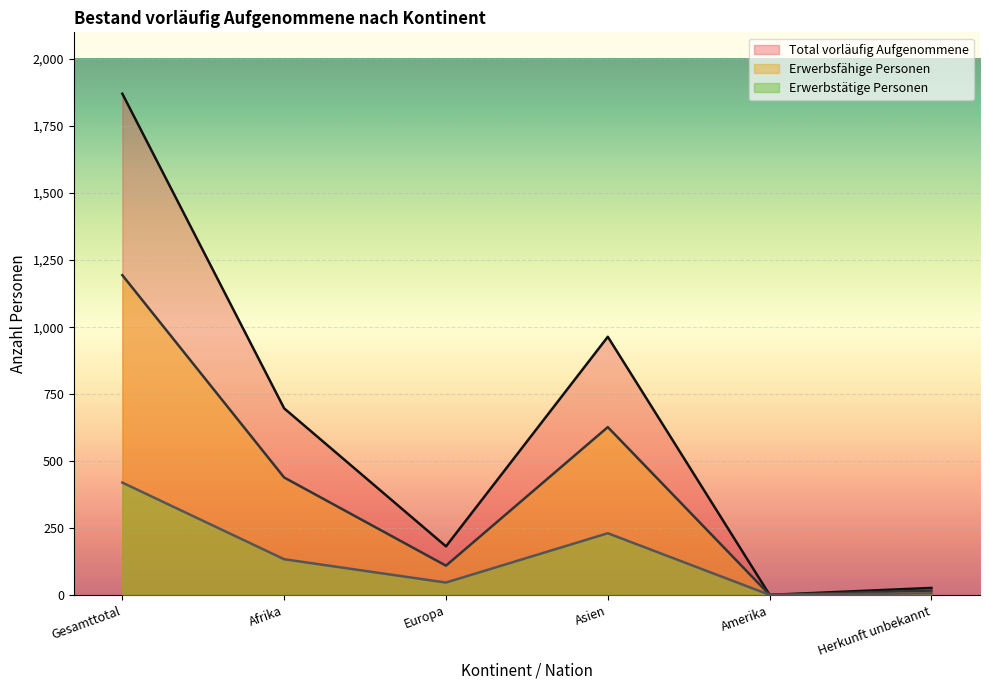

How many values in the Erwerbstätige Personen series are below 134?

3